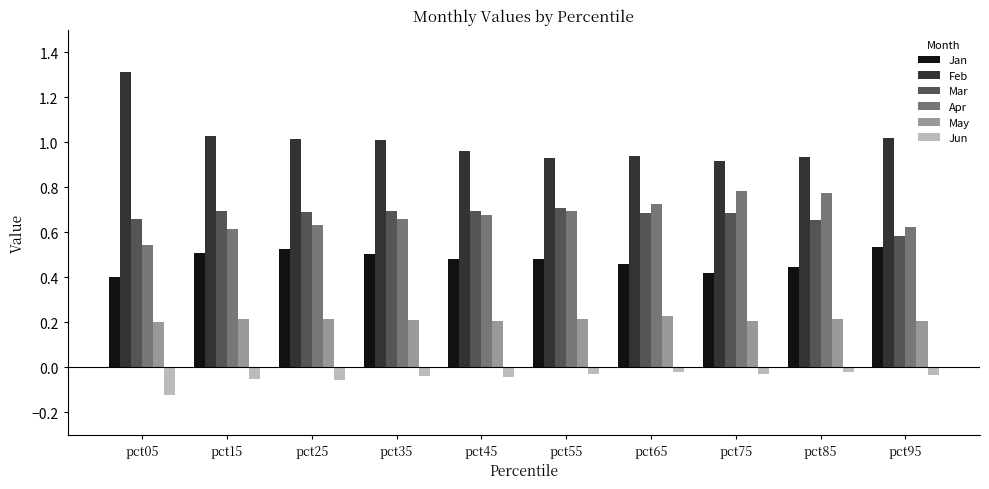

How many categories are shown in the chart?

10